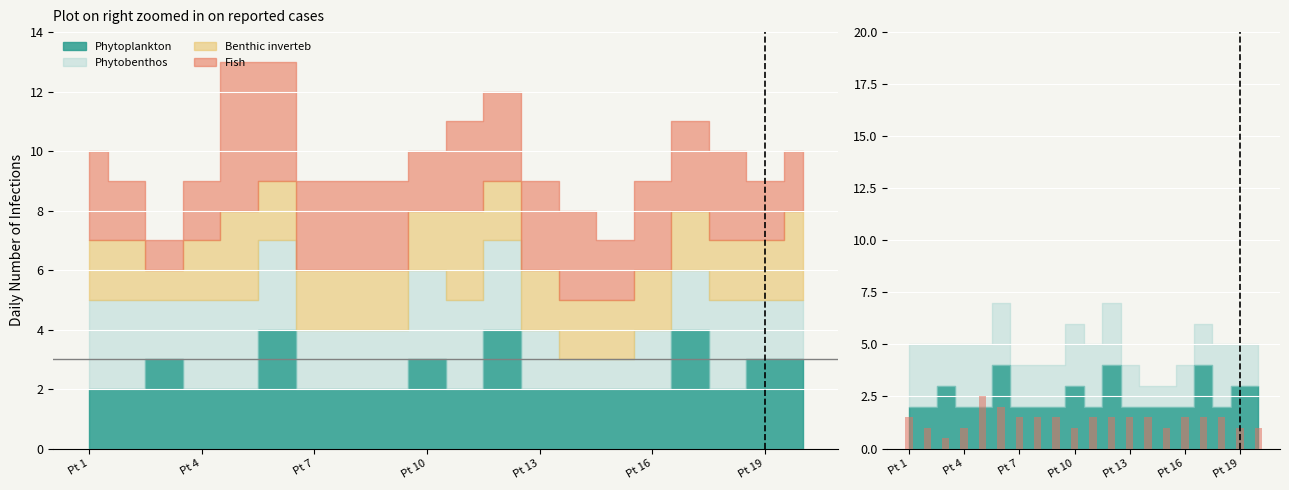

What is the value of the 13th bar from the left?

1.5